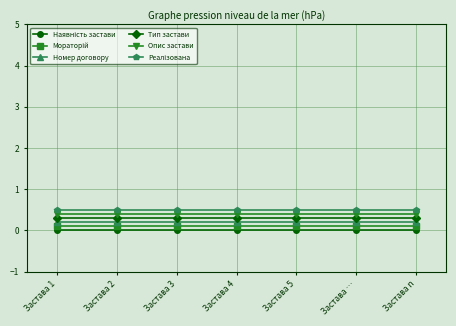

True or false: Номер договору and Опис застави cross at least once.

False